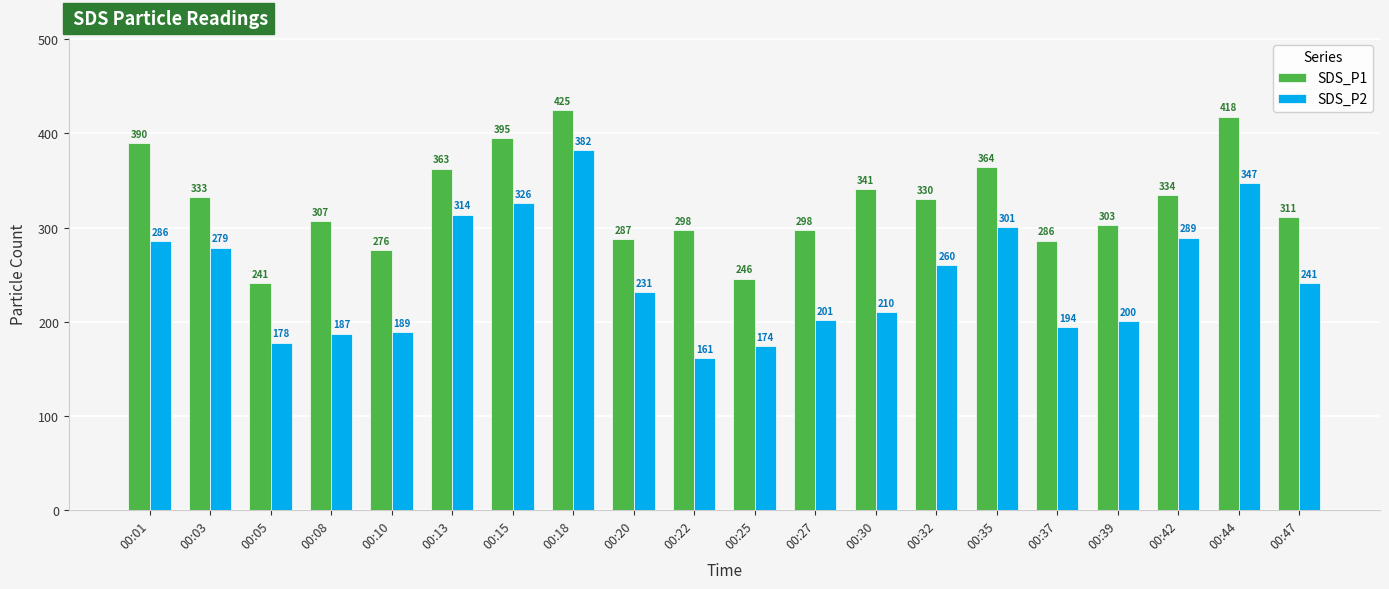

What are all the series names shown in the legend?

SDS_P1, SDS_P2